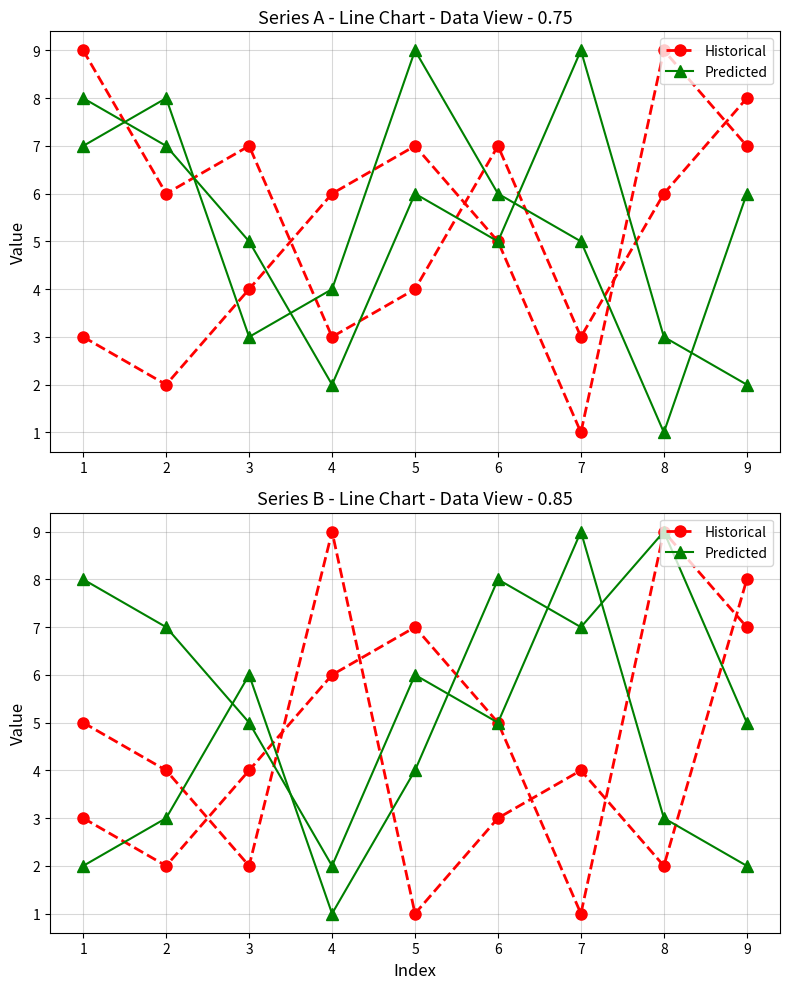

What is the sum of the Historical values at 4 and 2?

8